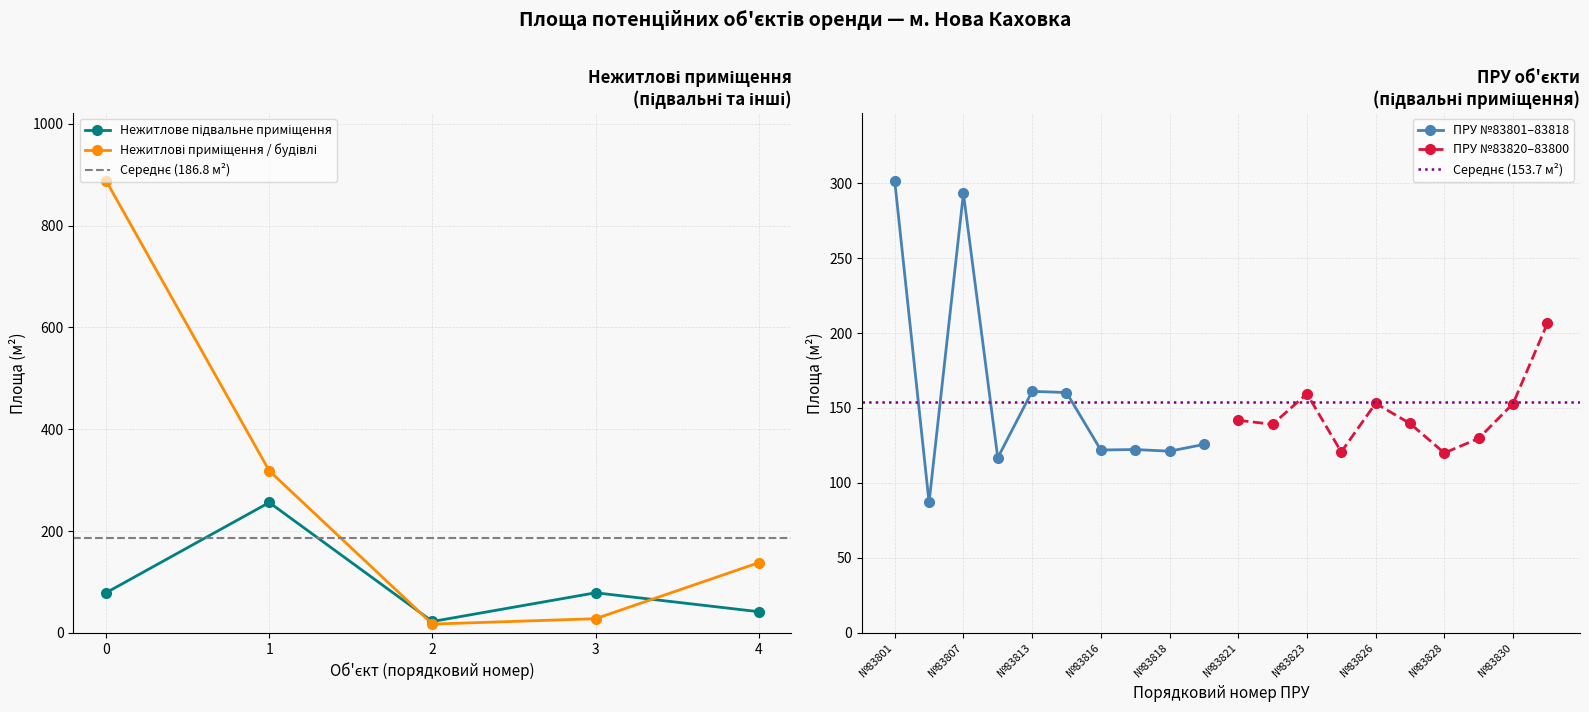

What is the total value across all series at 0?

967.0